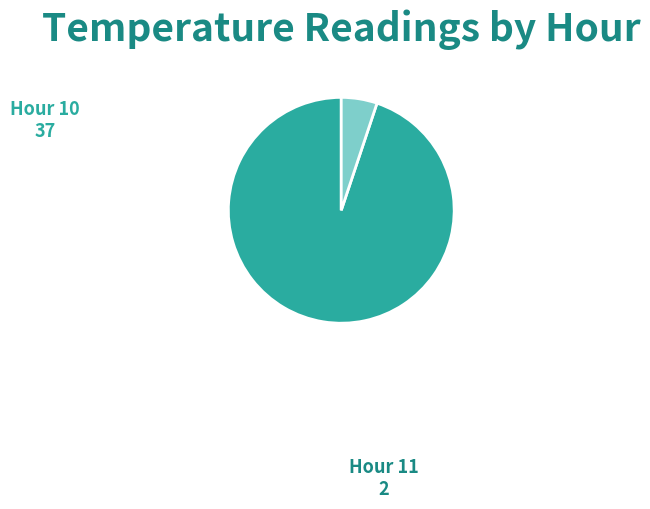

What is the smallest slice in the pie chart?

Hour 11